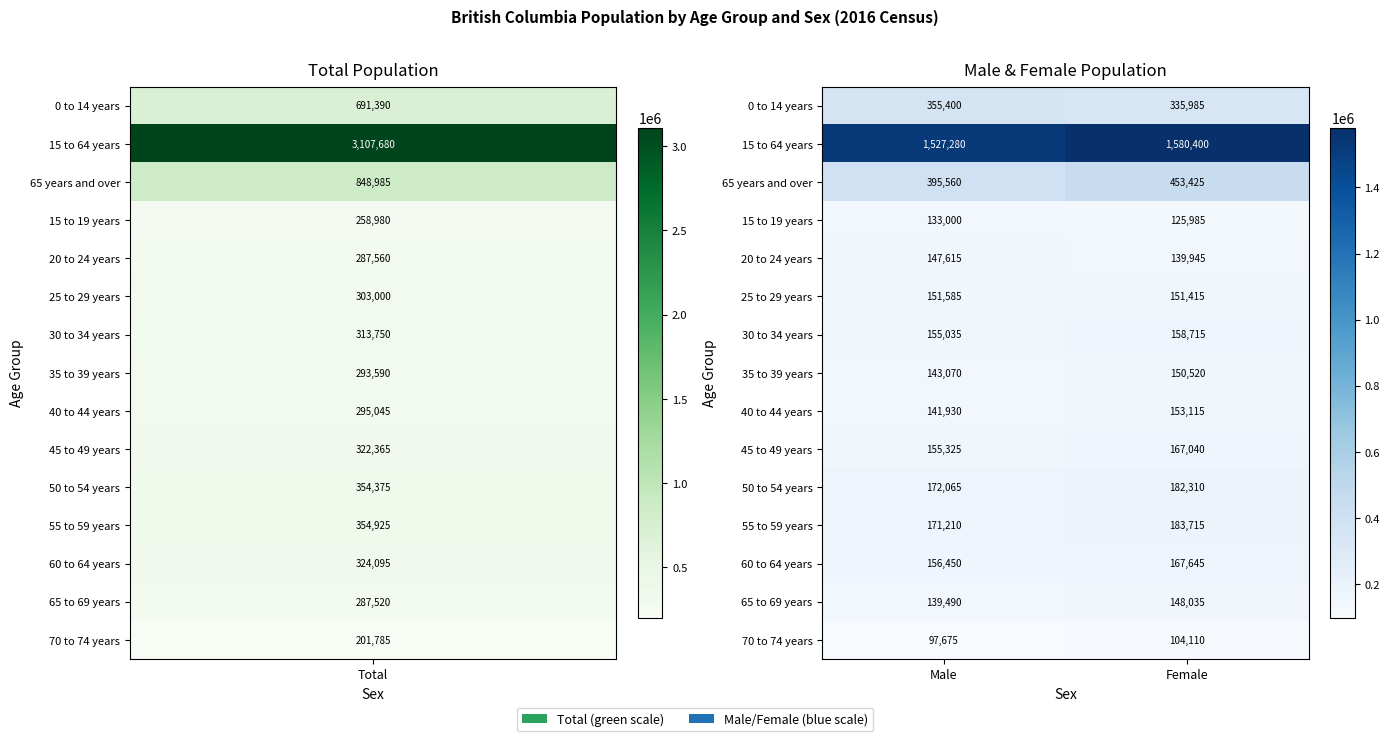

Which series has the largest total across all categories?

15 to 64 years